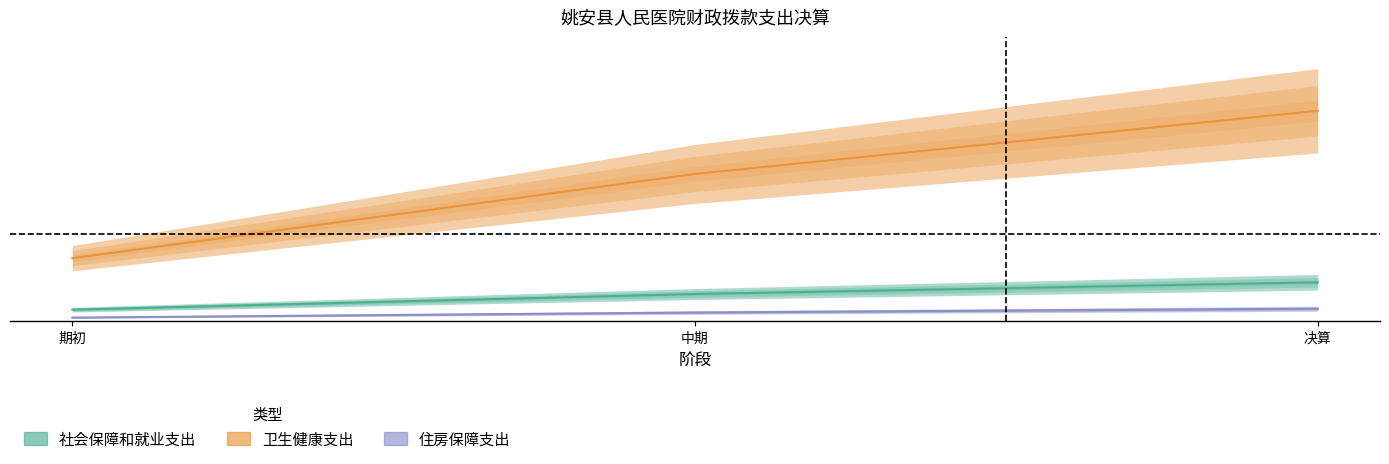

What position from the right is 期初?

3